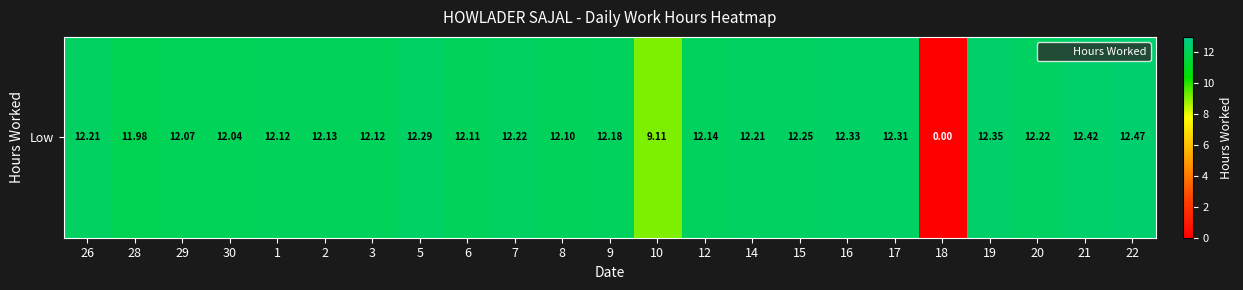

What is the difference between the maximum and minimum values?

12.5